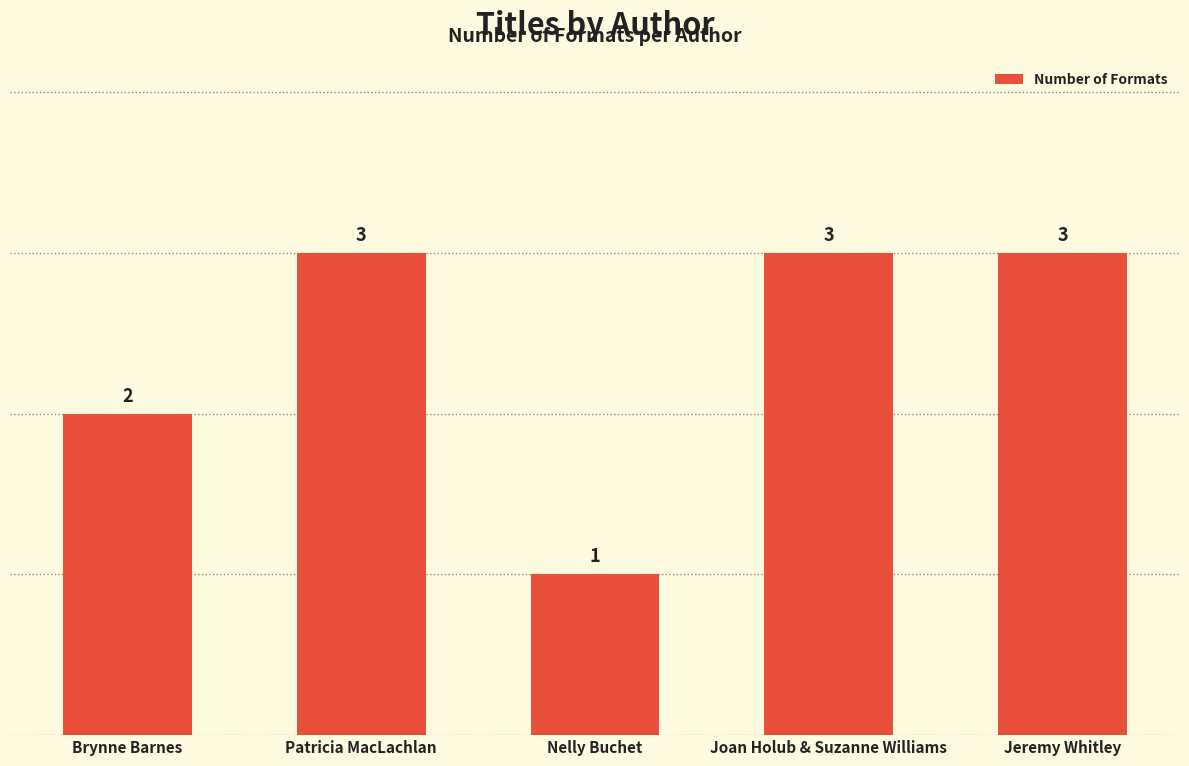

What is the smallest value displayed?

1